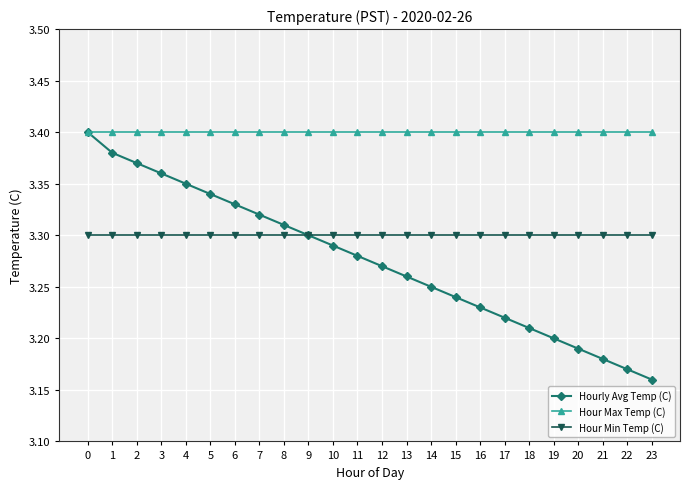

Is this an area chart (filled region under the line)?

No